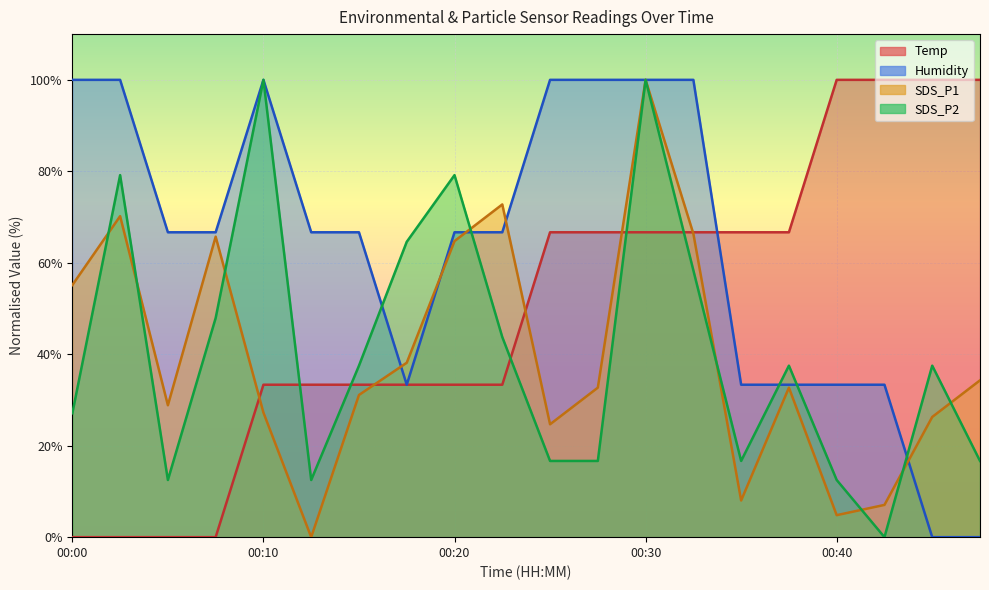

What is the sum of all Humidity values?

1266.7